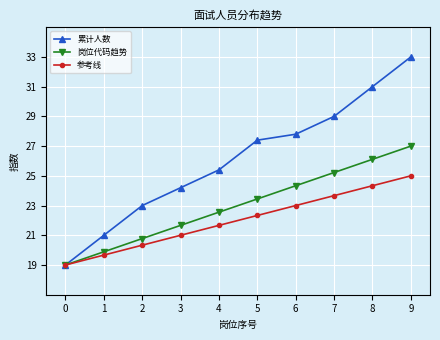

Rank the series by their maximum value, from lowest to highest.

参考线, 岗位代码趋势, 累计人数